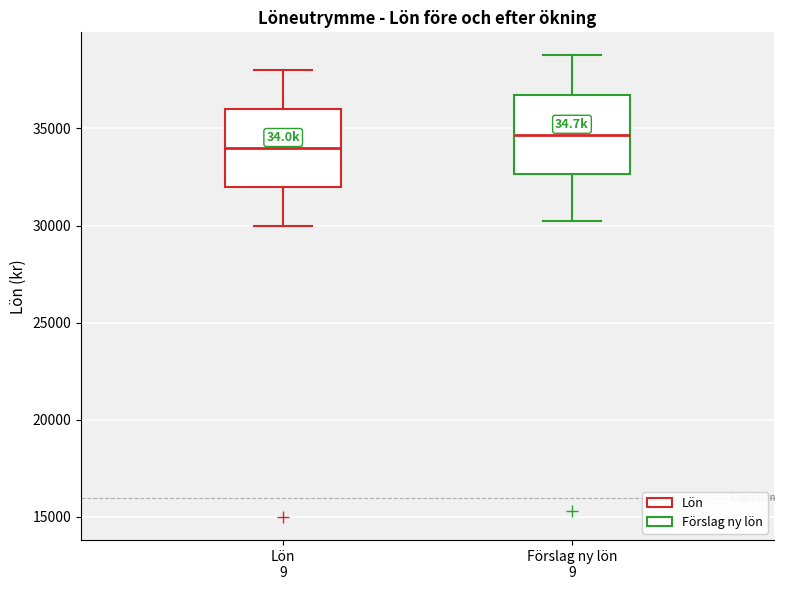

Reading left to right, transcribe this box plot: for each box, give where its median line is, the range the box spans, and where its two whiskers end, as read against the y-axis. The values are not printed on the chart, so give them approximately, as read against the axis.

Lön 9: median 34000, box 32000 to 36000, whiskers 30000 to 38000
Förslag ny lön 9: median 34500, box 32500 to 36500, whiskers 30500 to 39000